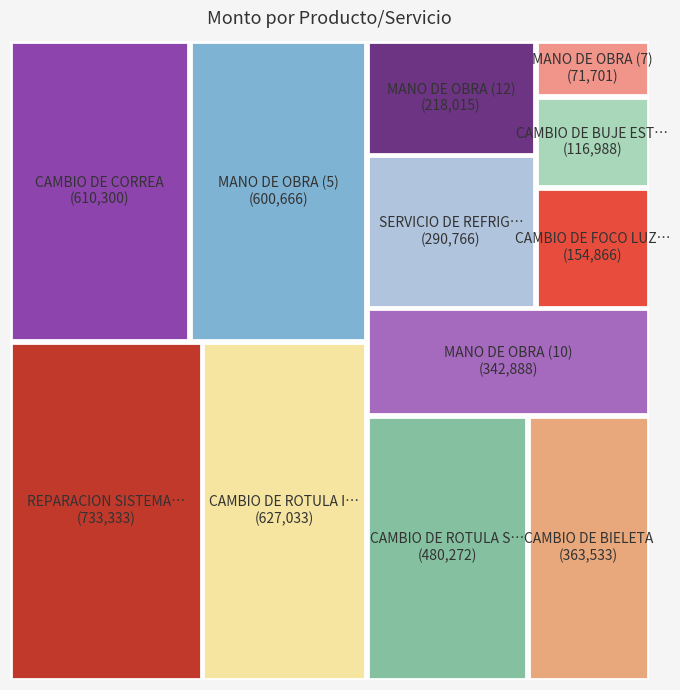

The CAMBIO DE FOCO LUZ BAJA slice represents 16% of the pie. True or false?

False